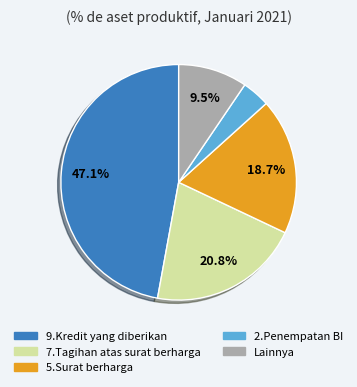

Combined, do 2.Penempatan BI and 7.Tagihan atas surat berharga account for over 50%?

No